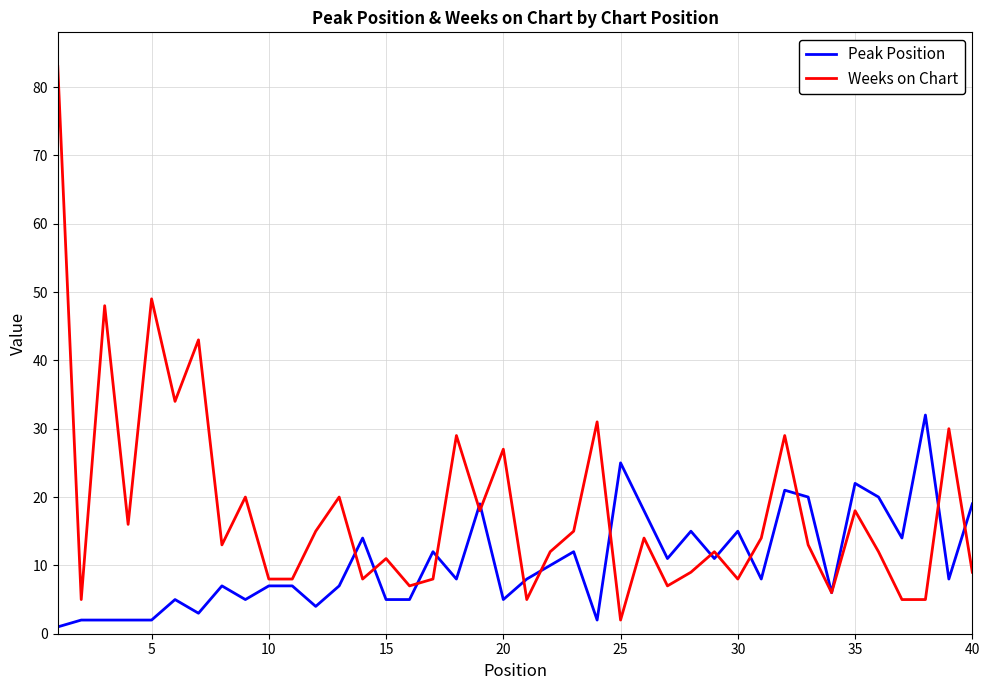

Which series has the largest total across all categories?

Weeks on Chart